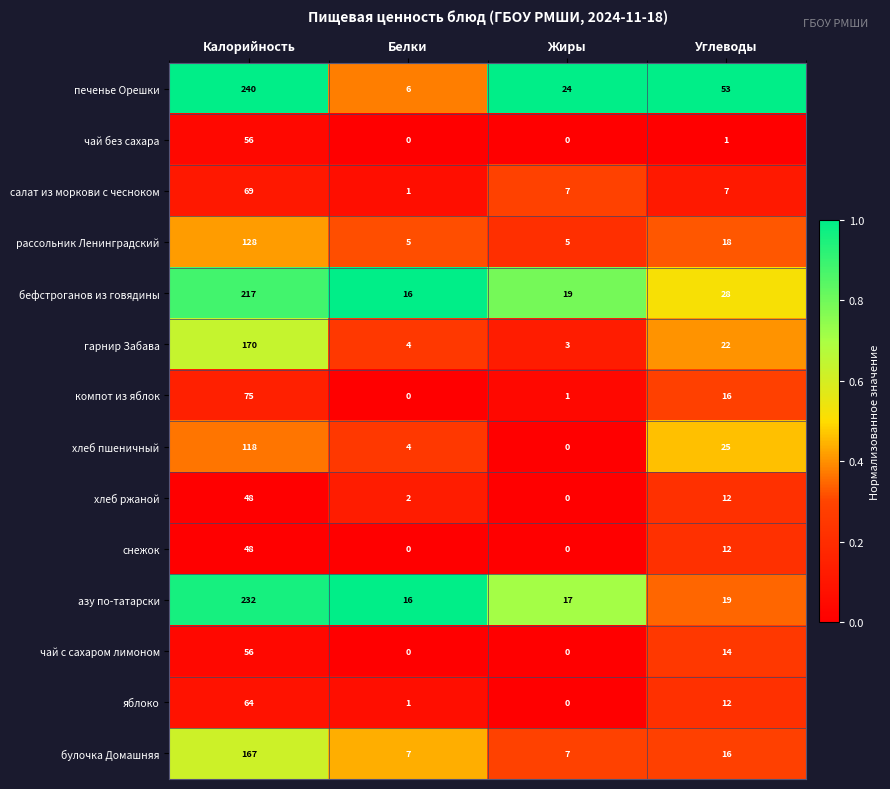

Count the number of data series in this chart.

14